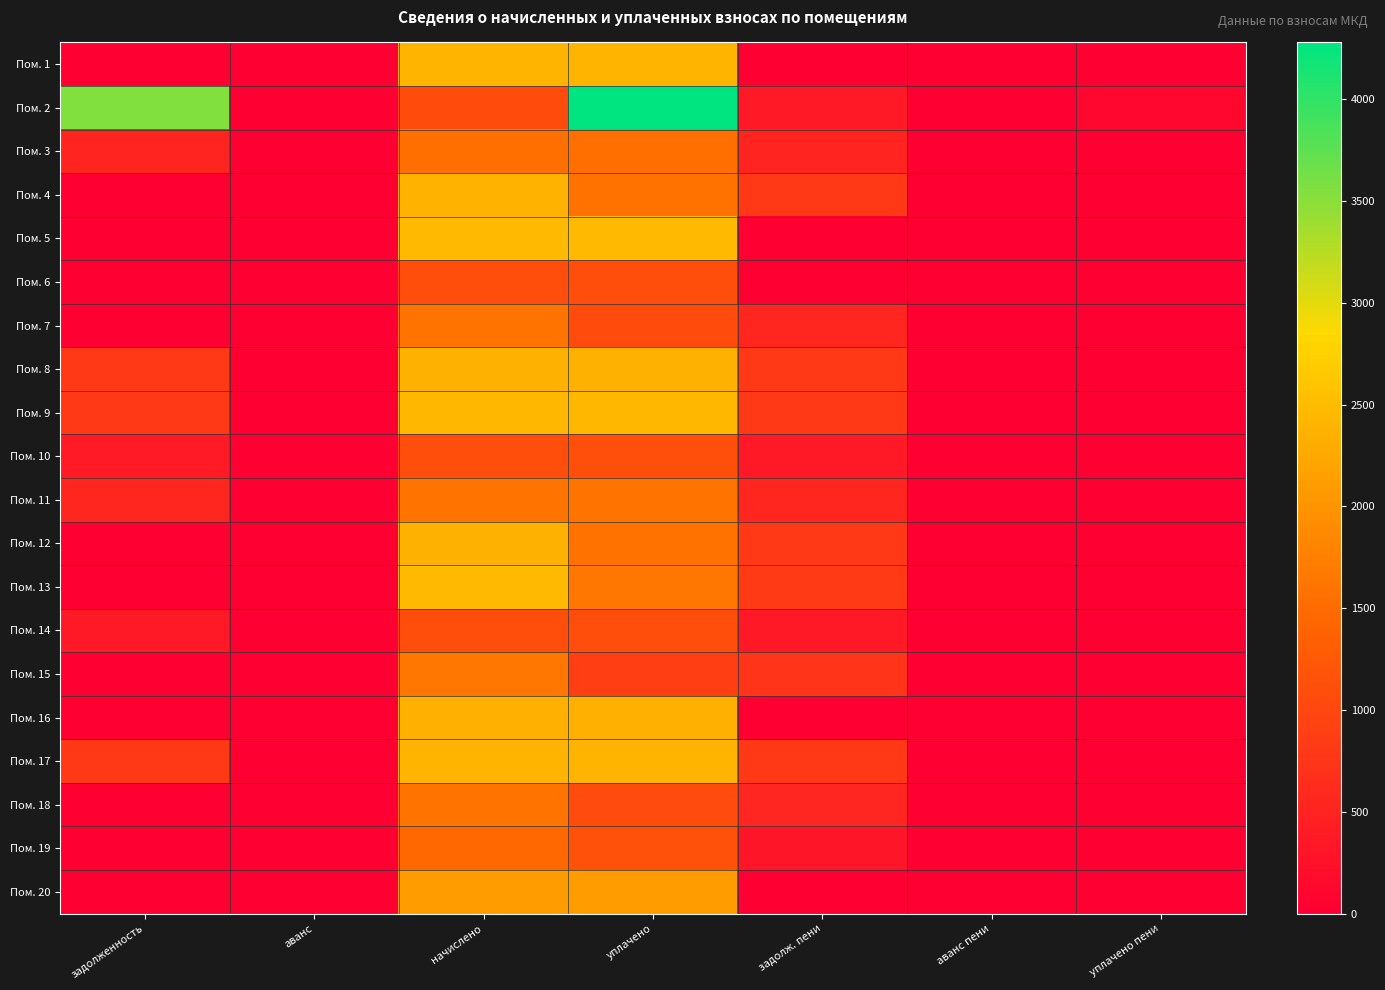

Reading left to right, what are all the values shown in this chart?

Пом. 1: задолженность=0.0	аванс=0.0	начислено=2422.3	уплачено=2422.3	задолж. пени=0.0	аванс пени=0.0	уплачено пени=0.0
Пом. 2: задолженность=3557.1	аванс=0.0	начислено=1084.0	уплачено=4279.8	задолж. пени=361.3	аванс пени=0.0	уплачено пени=101.1
Пом. 3: задолженность=516.2	аванс=0.0	начислено=1548.5	уплачено=1548.5	задолж. пени=516.2	аванс пени=0.0	уплачено пени=0.0
Пом. 4: задолженность=0.0	аванс=0.0	начислено=2381.8	уплачено=1587.9	задолж. пени=793.9	аванс пени=0.0	уплачено пени=0.0
Пом. 5: задолженность=0.0	аванс=0.0	начислено=2459.2	уплачено=2459.2	задолж. пени=0.0	аванс пени=0.0	уплачено пени=0.0
Пом. 6: задолженность=0.0	аванс=0.0	начислено=1091.3	уплачено=1091.3	задолж. пени=0.0	аванс пени=0.0	уплачено пени=0.0
Пом. 7: задолженность=0.0	аванс=0.0	начислено=1611.2	уплачено=1074.1	задолж. пени=537.1	аванс пени=0.0	уплачено пени=0.0
Пом. 8: задолженность=787.8	аванс=0.0	начислено=2363.4	уплачено=2361.6	задолж. пени=789.6	аванс пени=0.0	уплачено пени=0.0
Пом. 9: задолженность=813.6	аванс=0.0	начислено=2440.8	уплачено=2440.8	задолж. пени=813.6	аванс пени=0.0	уплачено пени=0.0
Пом. 10: задолженность=371.6	аванс=0.0	начислено=1102.4	уплачено=1106.6	задолж. пени=367.5	аванс пени=0.0	уплачено пени=0.0
Пом. 11: задолженность=538.3	аванс=0.0	начислено=1614.9	уплачено=1614.9	задолж. пени=538.3	аванс пени=0.0	уплачено пени=0.0
Пом. 12: задолженность=0.0	аванс=0.0	начислено=2363.4	уплачено=1575.6	задолж. пени=787.8	аванс пени=0.0	уплачено пени=0.0
Пом. 13: задолженность=0.0	аванс=0.0	начислено=2462.9	уплачено=1641.9	задолж. пени=821.0	аванс пени=0.0	уплачено пени=0.0
Пом. 14: задолженность=364.4	аванс=0.0	начислено=1102.4	уплачено=1100.5	задолж. пени=366.3	аванс пени=0.0	уплачено пени=0.0
Пом. 15: задолженность=0.0	аванс=0.0	начислено=1626.0	уплачено=886.5	задолж. пени=739.5	аванс пени=0.0	уплачено пени=0.0
Пом. 16: задолженность=0.0	аванс=0.0	начислено=2356.0	уплачено=2356.0	задолж. пени=0.0	аванс пени=0.0	уплачено пени=0.0
Пом. 17: задолженность=797.6	аванс=0.0	начислено=2392.9	уплачено=2392.9	задолж. пени=797.6	аванс пени=0.0	уплачено пени=0.0
Пом. 18: задолженность=0.0	аванс=0.0	начислено=1603.9	уплачено=1069.2	задолж. пени=534.6	аванс пени=0.0	уплачено пени=0.0
Пом. 19: задолженность=0.0	аванс=0.0	начислено=1460.0	уплачено=1149.9	задолж. пени=310.1	аванс пени=0.0	уплачено пени=0.0
Пом. 20: задолженность=0.0	аванс=0.0	начислено=2105.3	уплачено=2105.3	задолж. пени=0.0	аванс пени=0.0	уплачено пени=0.0